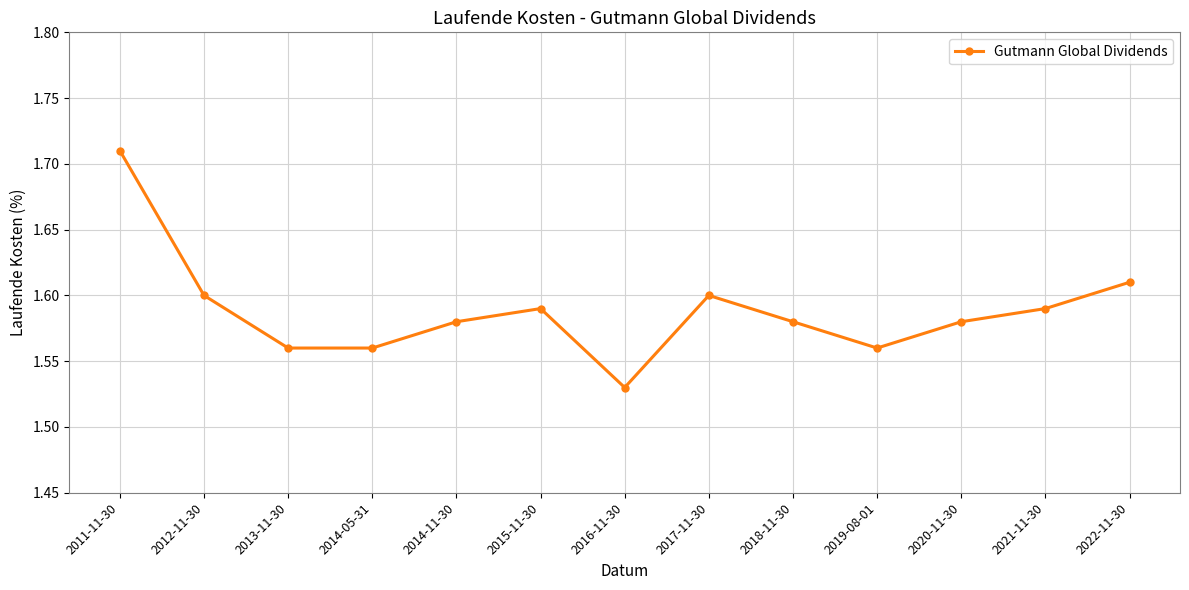

What is the label of the 12th point from the left?

2021-11-30